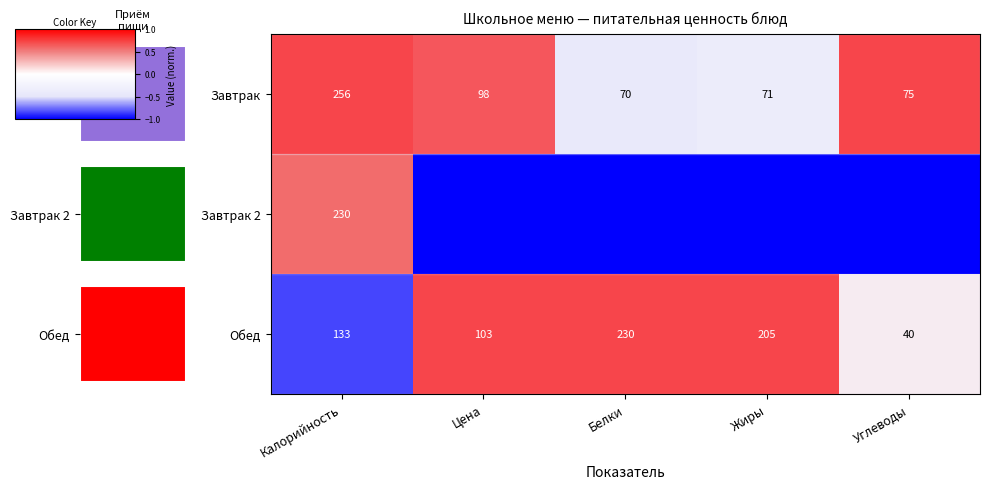

Is the value of Завтрак at Калорийность greater than the value of Обед at Калорийность?

Yes